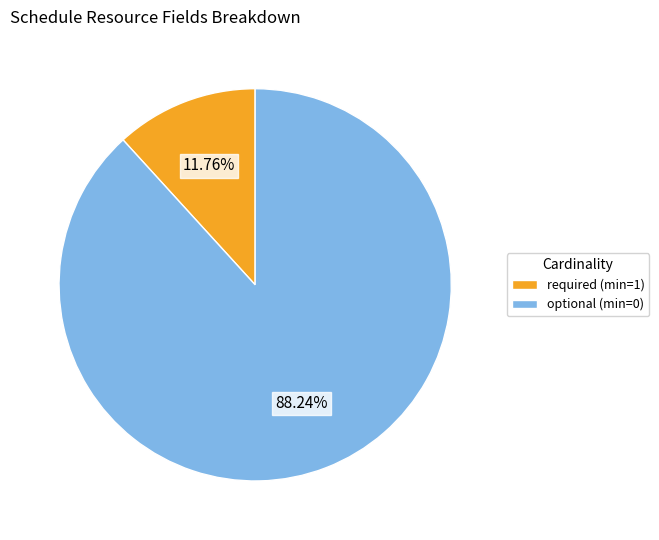

Count the number of slices in the pie.

2